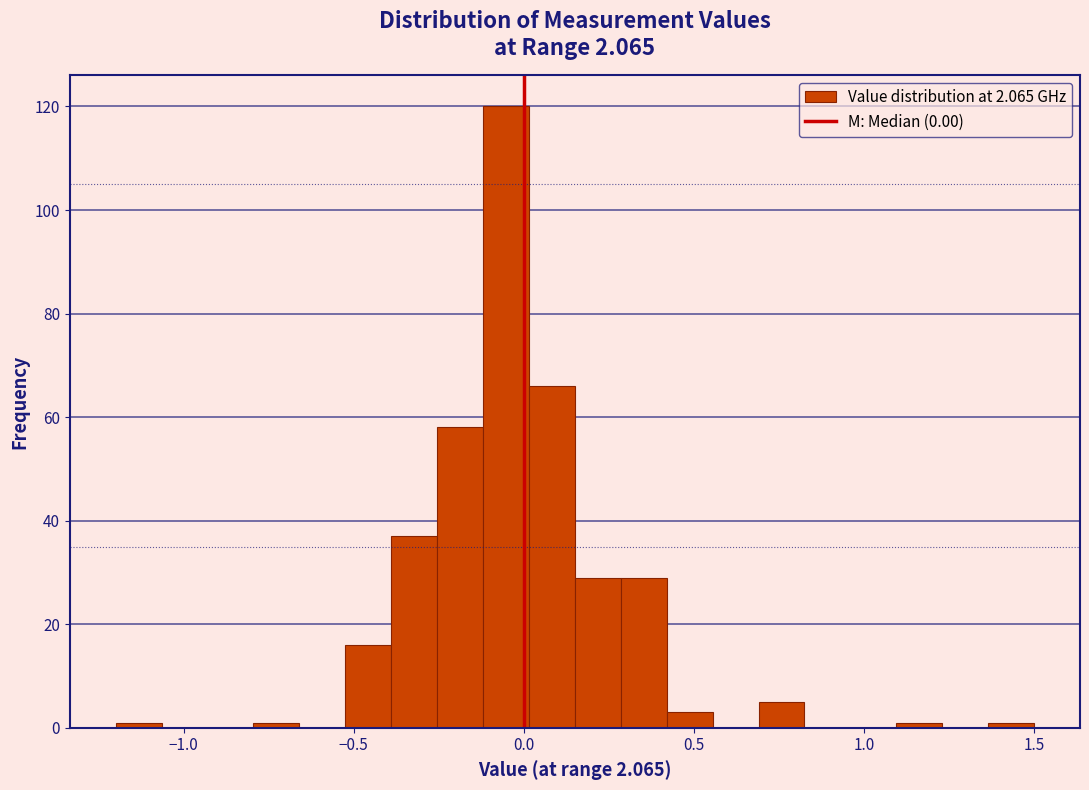

Read against the x-axis, roughly where is the centre of the tallest bar?

-0.05